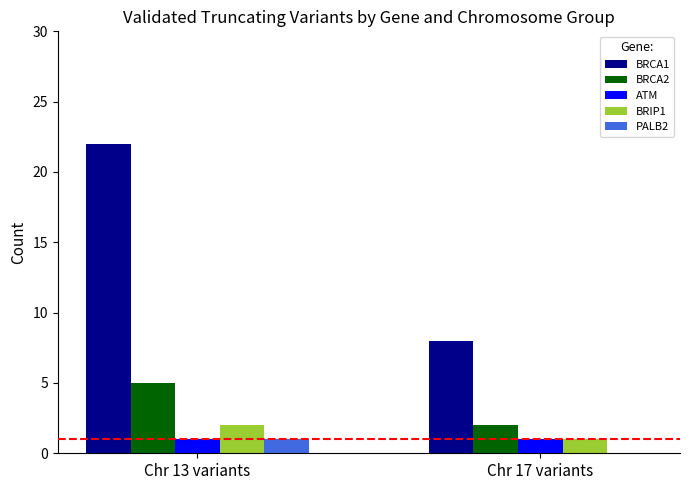

What is the maximum value shown in the chart?

22